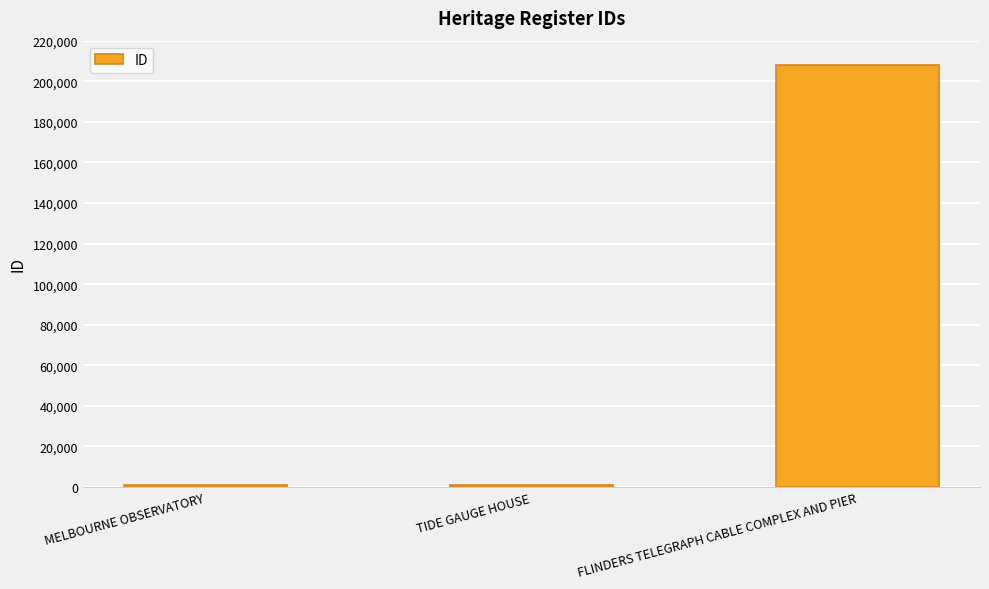

What is the greatest value displayed?

208208